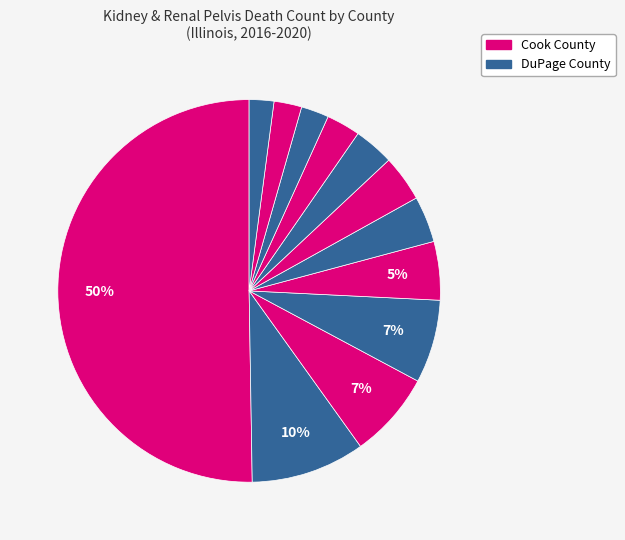

How many slices are in this pie chart?

12